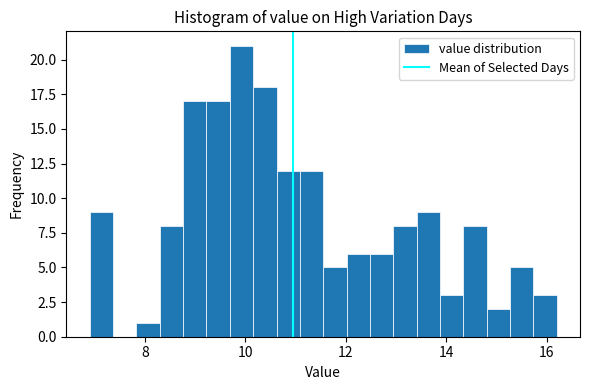

Around what value on the x-axis is the tallest bar? Give the approximate position of its centre, as read against the axis.

10.0